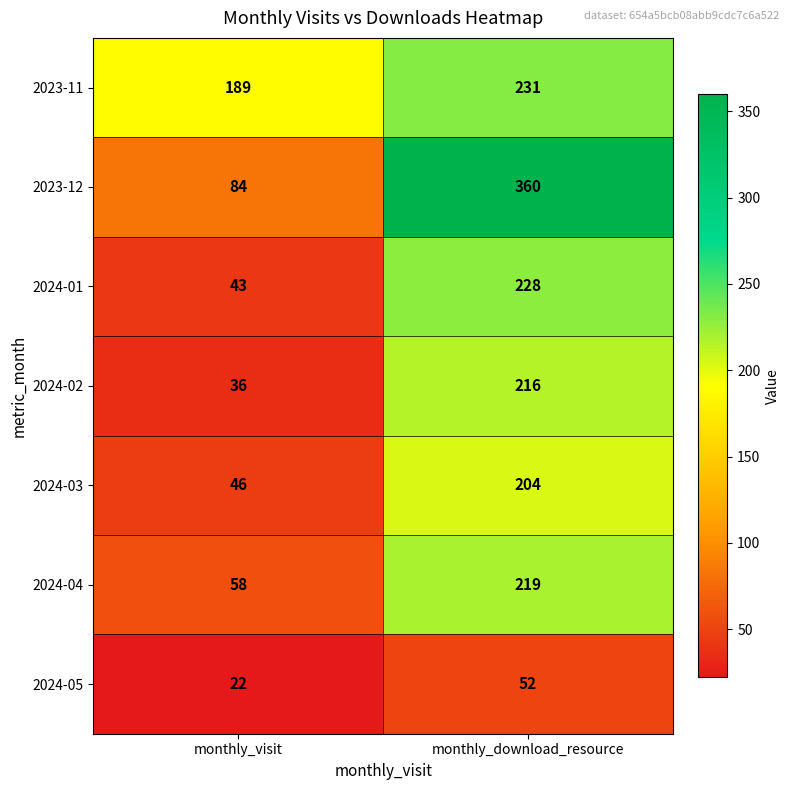

What is the spread (max minus min) of values at monthly_download_resource?

308